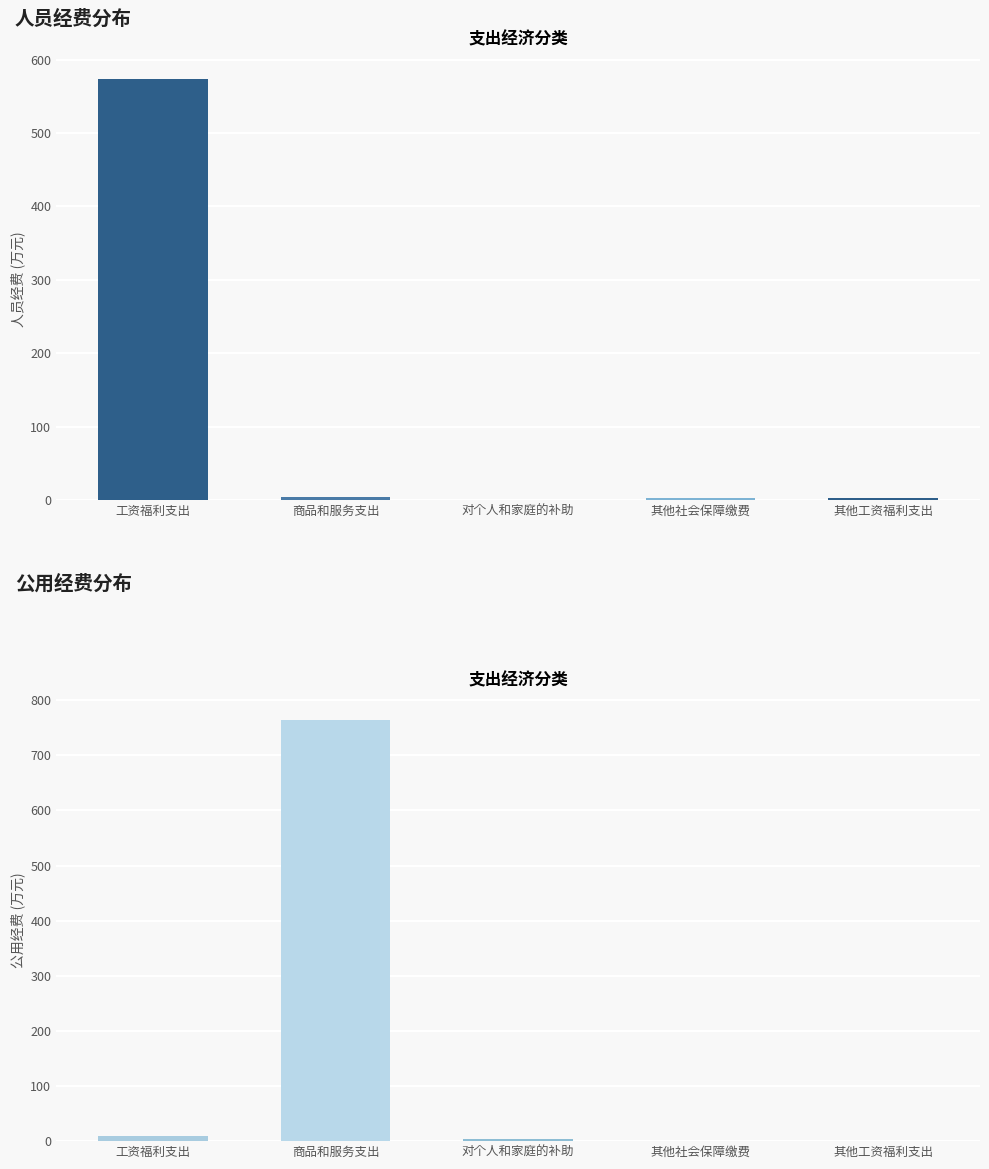

Are the bars grouped side by side (vs. stacked)?

Yes